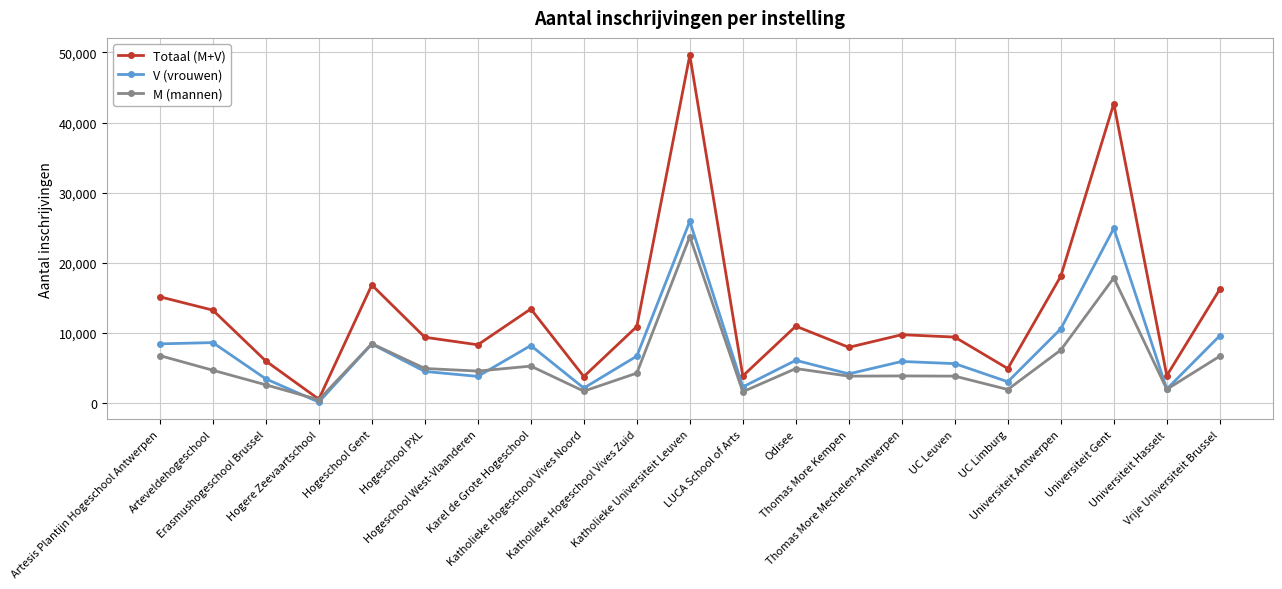

Is this an area chart (filled region under the line)?

No